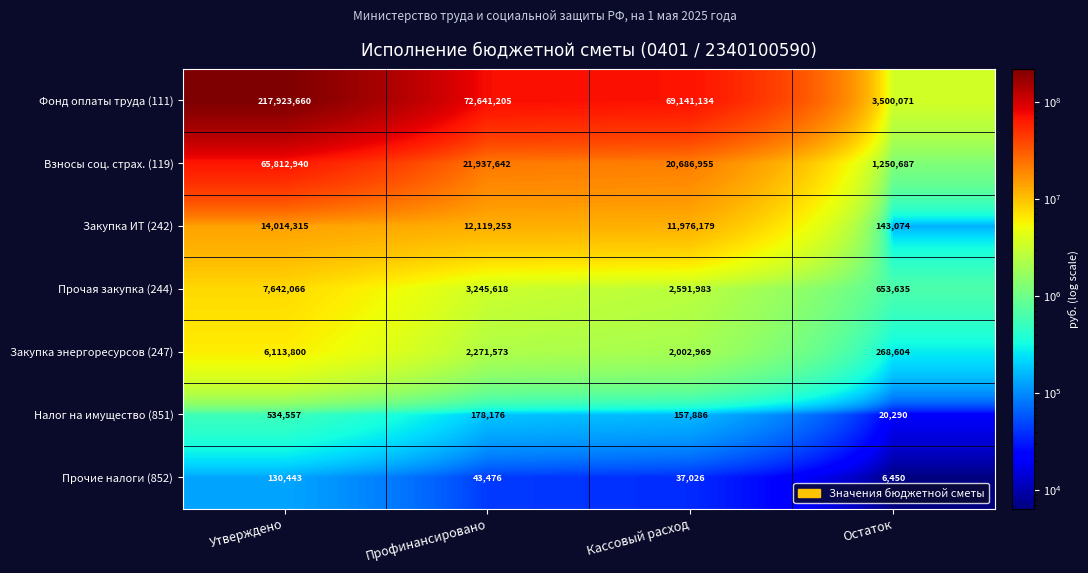

What is the spread (max minus min) of values at Профинансировано?

72597729